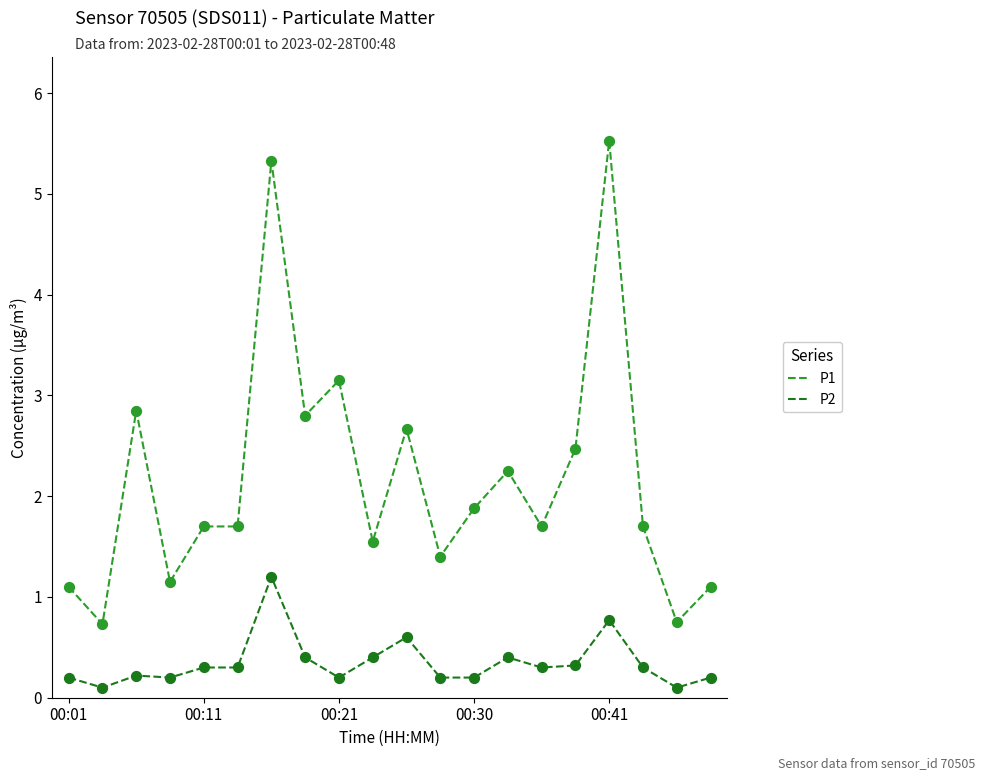

Which series has the widest spread of values?

P1